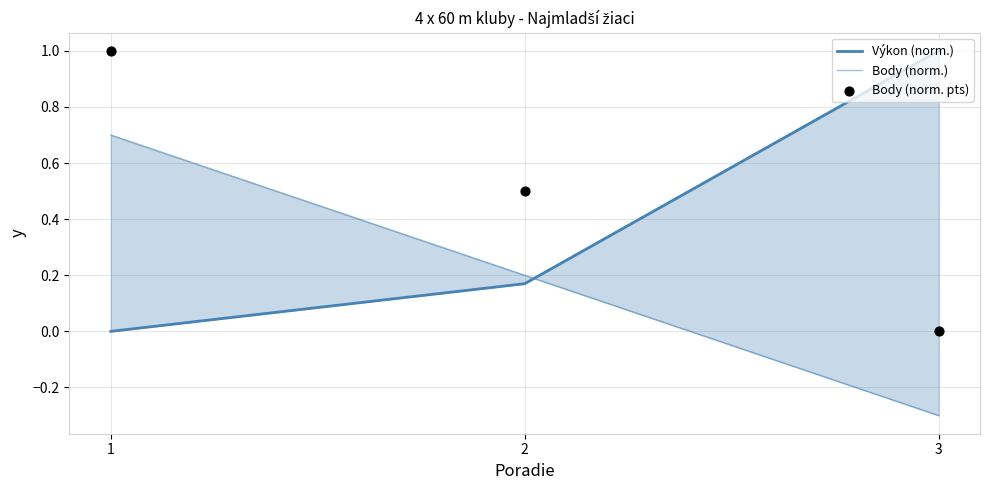

At which category is the sum across all series the highest?

1